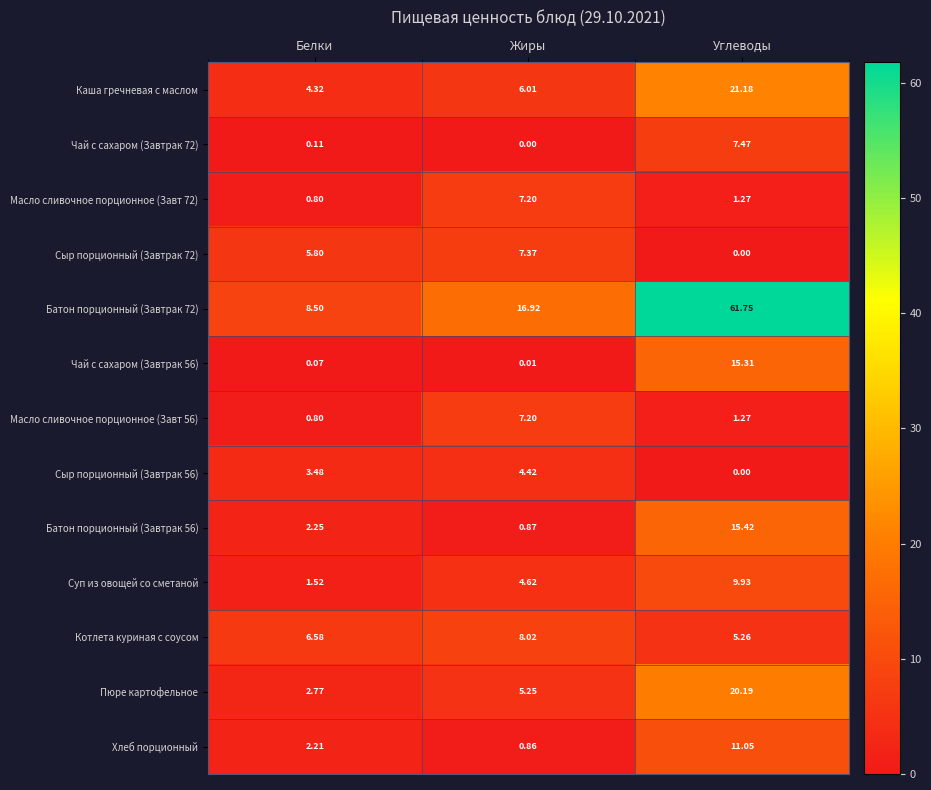

Rank the categories by Батон порционный (Завтрак 56) value from lowest to highest.

Жиры, Белки, Углеводы